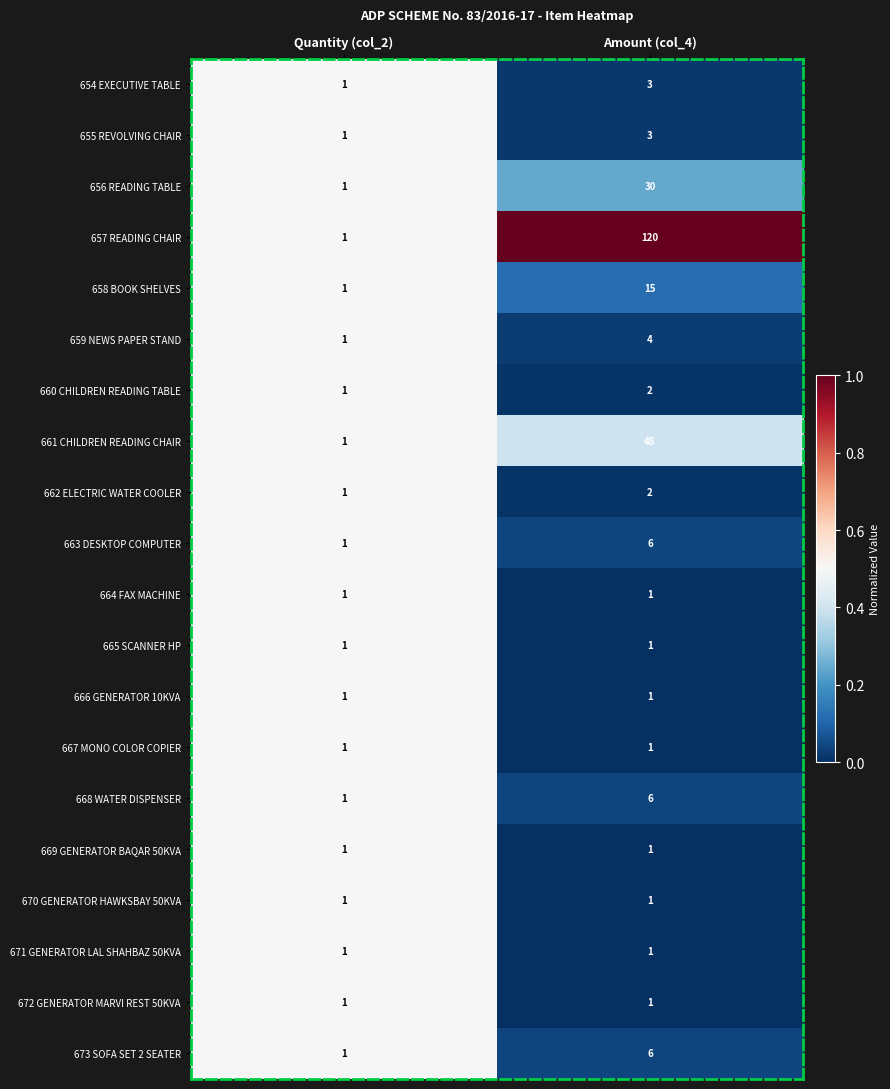

Is it true that 656 READING TABLE equals 30 at Amount (col_4)?

True